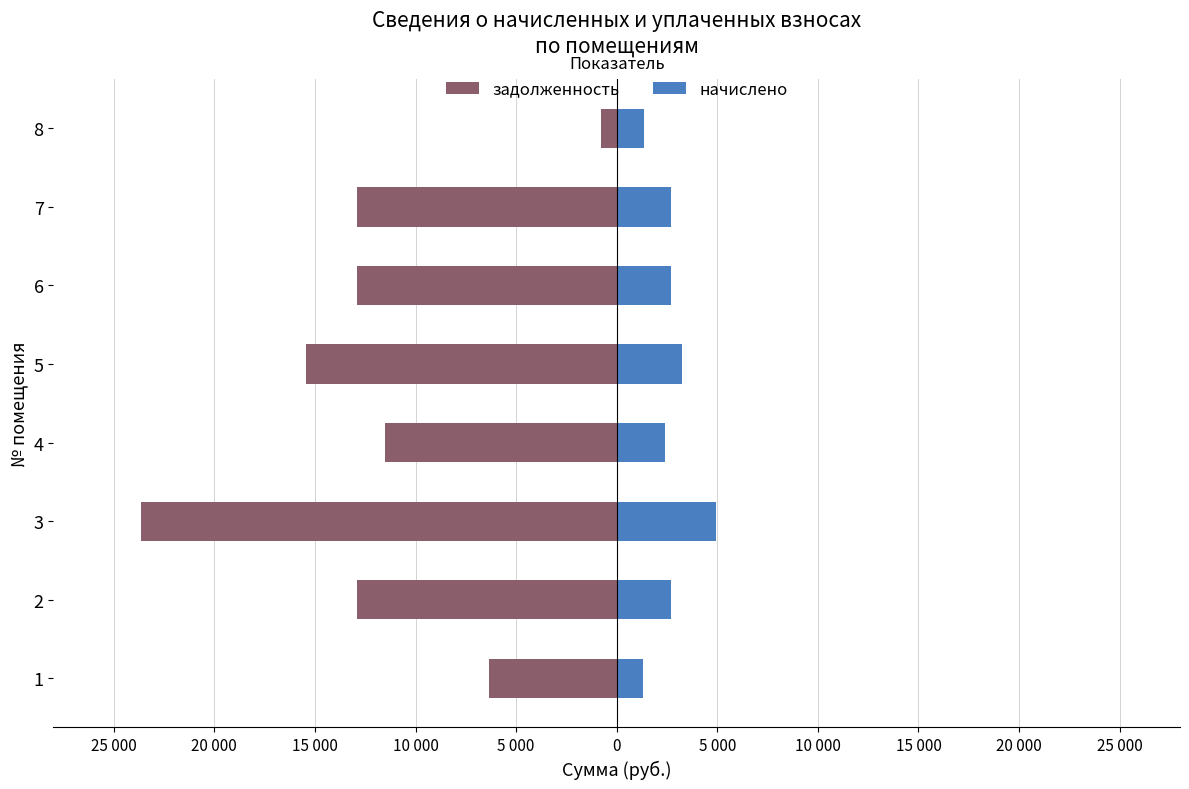

What is the difference between the highest and lowest values at 5 000?

18701.0